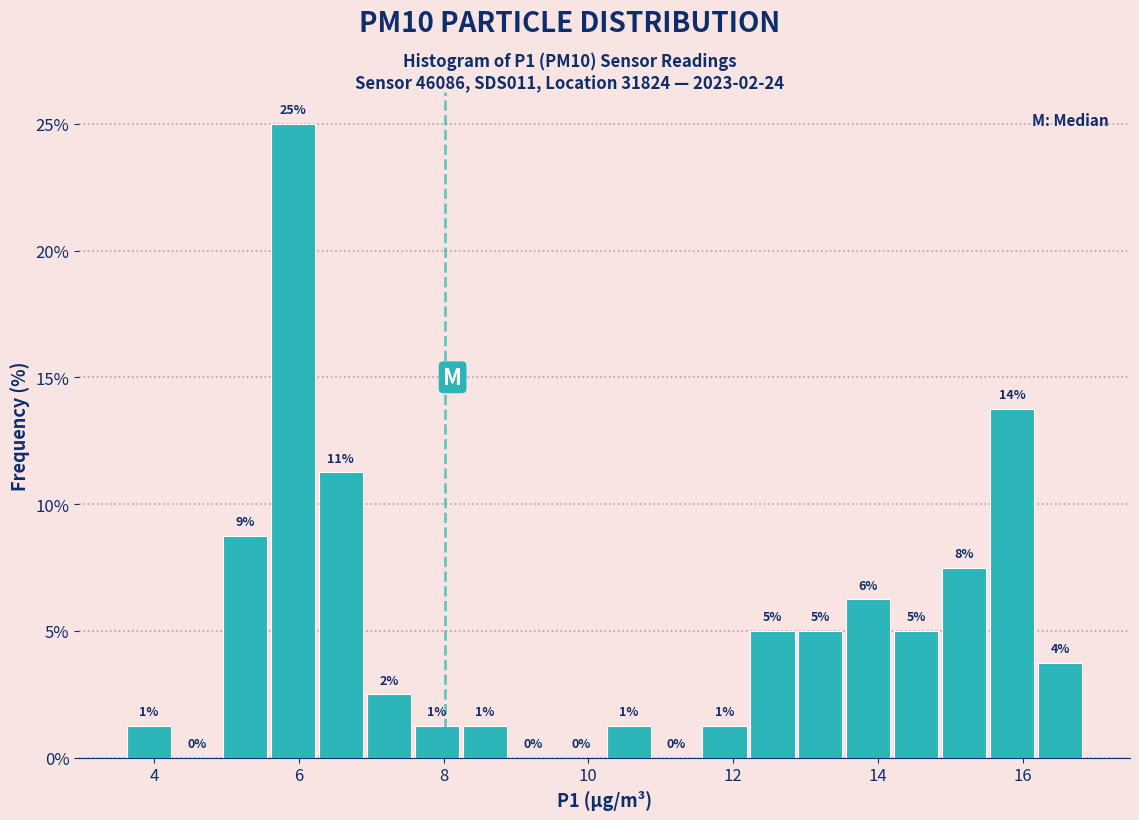

Around what value on the x-axis is the tallest bar? Give the approximate position of its centre, as read against the axis.

6.0